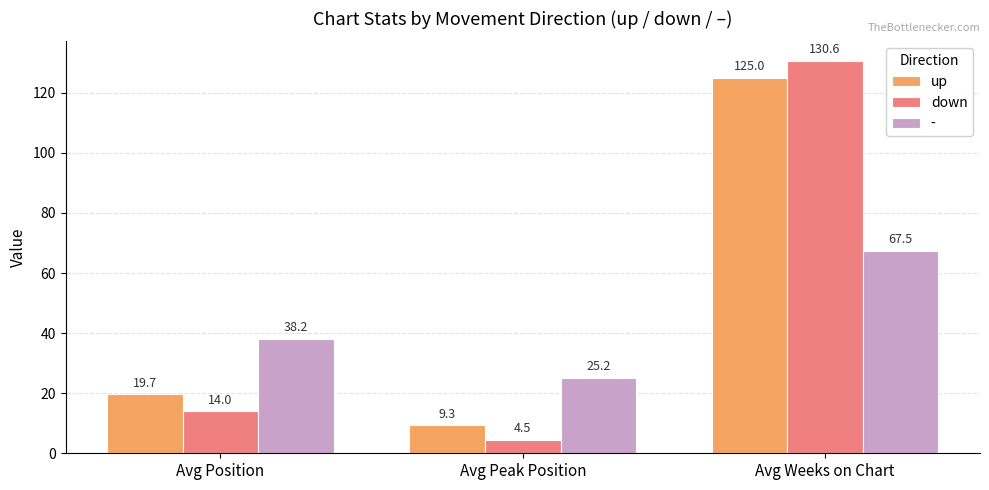

What position from the right is Avg Position?

3